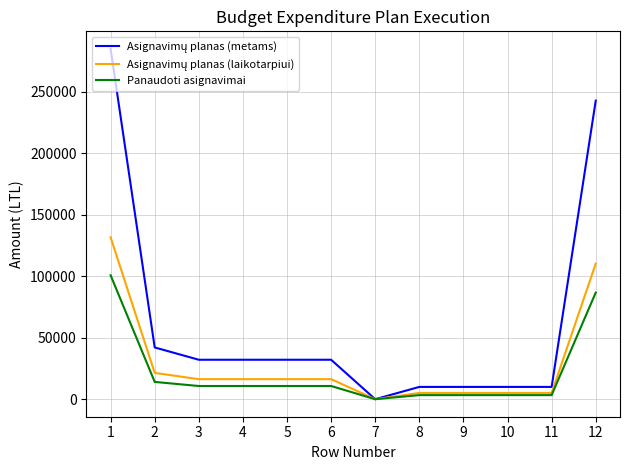

What is the maximum value shown in the chart?

285000.0